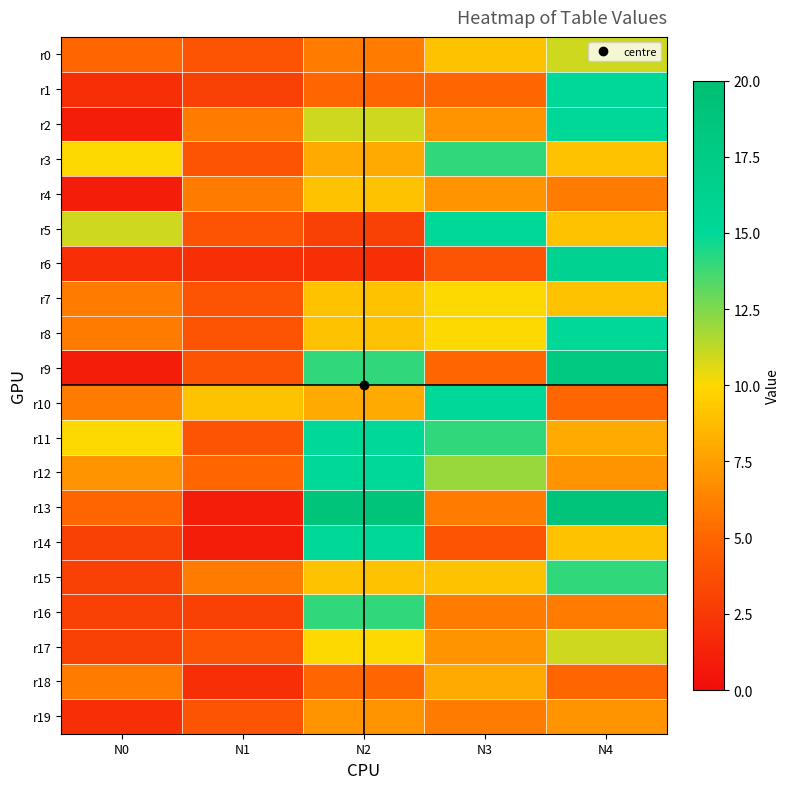

Reading right to left, extract all data points from this chart.

r0: N4=11	N3=9	N2=6	N1=4	N0=5
r1: N4=15	N3=5	N2=5	N1=3	N0=2
r2: N4=15	N3=7	N2=11	N1=6	N0=1
r3: N4=9	N3=14	N2=8	N1=4	N0=10
r4: N4=6	N3=7	N2=9	N1=6	N0=1
r5: N4=9	N3=15	N2=3	N1=4	N0=11
r6: N4=16	N3=4	N2=2	N1=2	N0=2
r7: N4=9	N3=10	N2=9	N1=4	N0=6
r8: N4=15	N3=10	N2=9	N1=4	N0=6
r9: N4=18	N3=5	N2=14	N1=4	N0=1
r10: N4=5	N3=15	N2=8	N1=9	N0=6
r11: N4=8	N3=14	N2=15	N1=4	N0=10
r12: N4=7	N3=12	N2=15	N1=5	N0=7
r13: N4=19	N3=6	N2=19	N1=1	N0=5
r14: N4=9	N3=4	N2=15	N1=1	N0=3
r15: N4=14	N3=9	N2=9	N1=6	N0=3
r16: N4=6	N3=6	N2=14	N1=3	N0=3
r17: N4=11	N3=7	N2=10	N1=4	N0=3
r18: N4=5	N3=8	N2=5	N1=2	N0=6
r19: N4=7	N3=6	N2=7	N1=4	N0=2